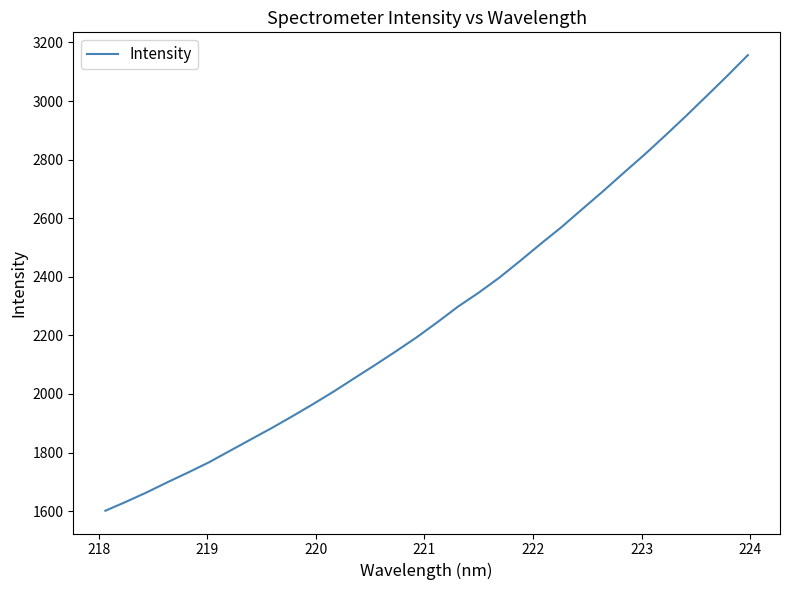

Reading left to right, what are all the values shown in this chart?

1601.5	1632.3	1664.4	1699.1	1732.4	1767.1	1805.9	1844.6	1883.1	1923.5	1965.0	2008.1	2053.7	2098.9	2145.3	2193.1	2244.5	2298.0	2345.7	2397.3	2454.2	2512.8	2569.7	2631.0	2691.8	2754.8	2816.7	2881.7	2948.2	3016.7	3085.5	3156.7